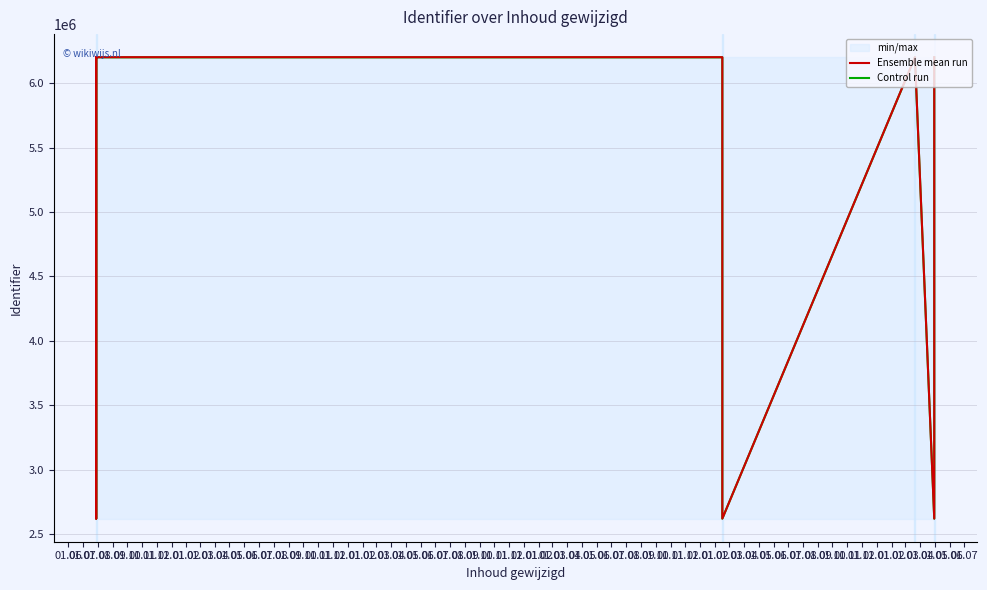

What is the lowest value of the Ensemble mean run series?

2621972.0